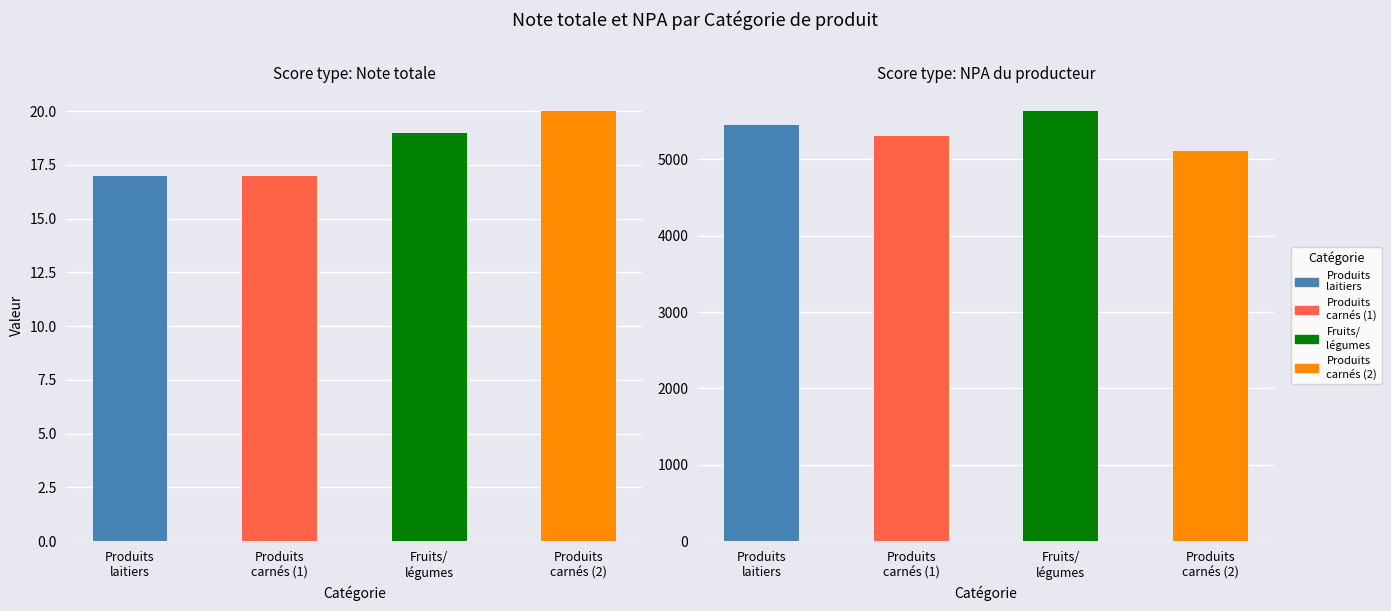

What is the label of the 2nd bar from the left?

Produits carnés